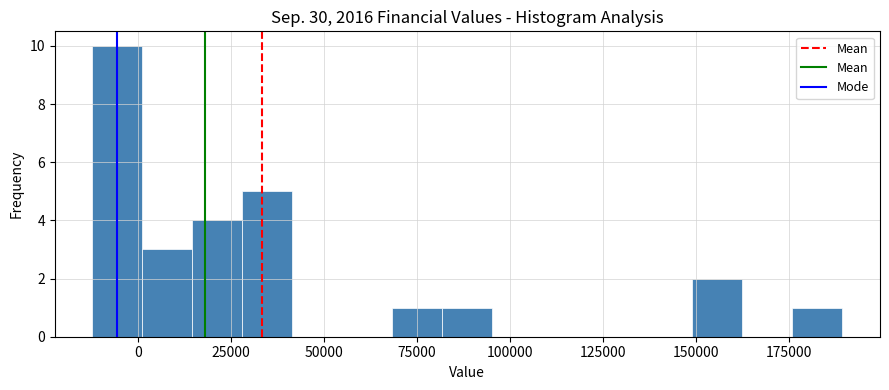

Read against the x-axis, roughly where is the centre of the tallest bar?

-5000